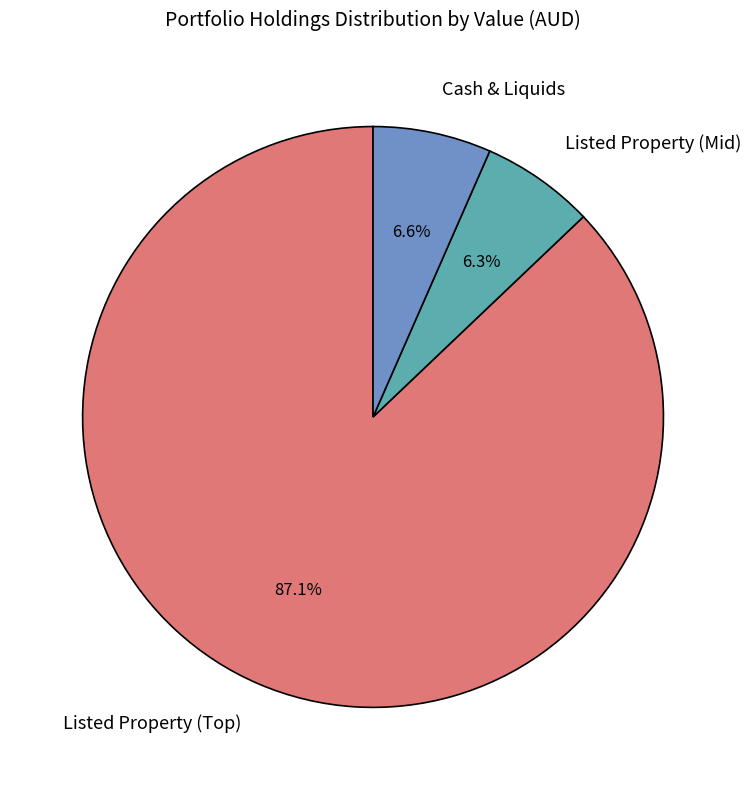

What is the majority slice?

Listed Property (Top)